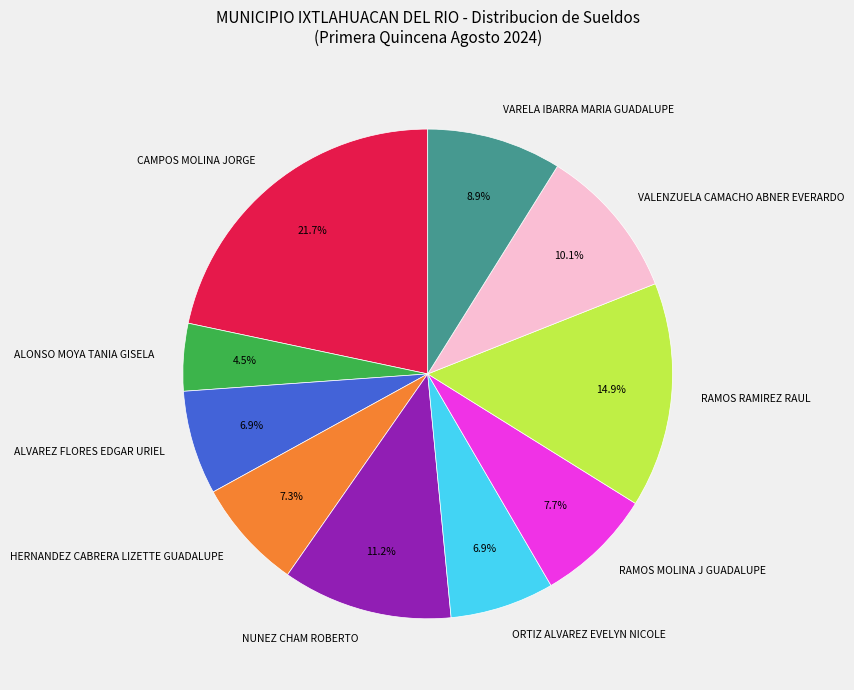

How many segments does this pie chart have?

10